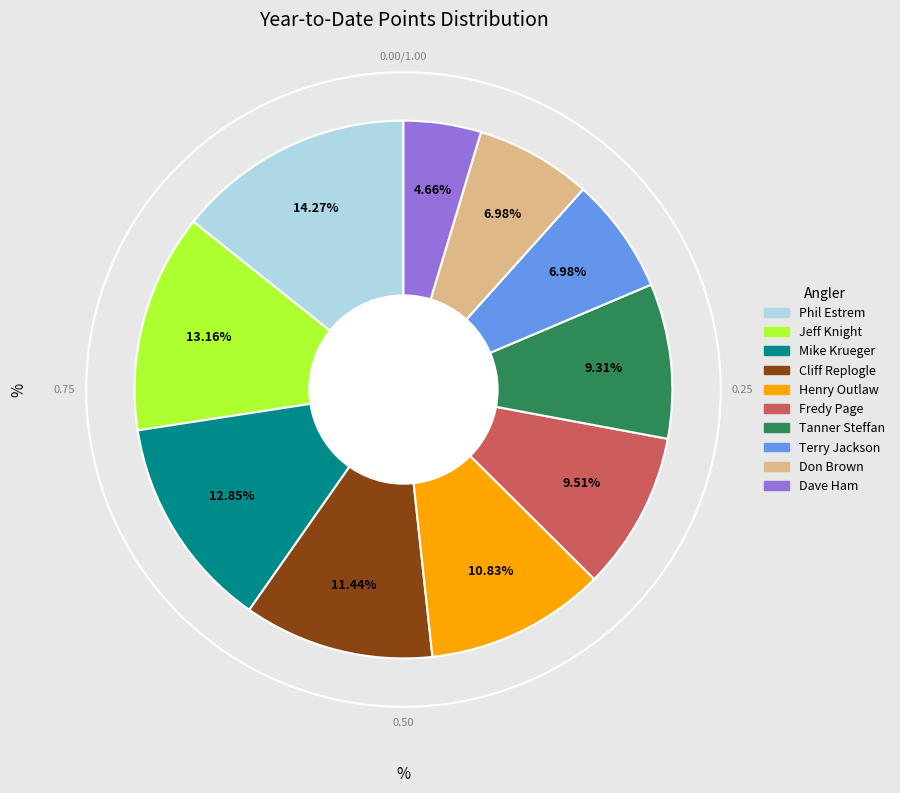

To the nearest percent, what is the average slice percentage?

10%